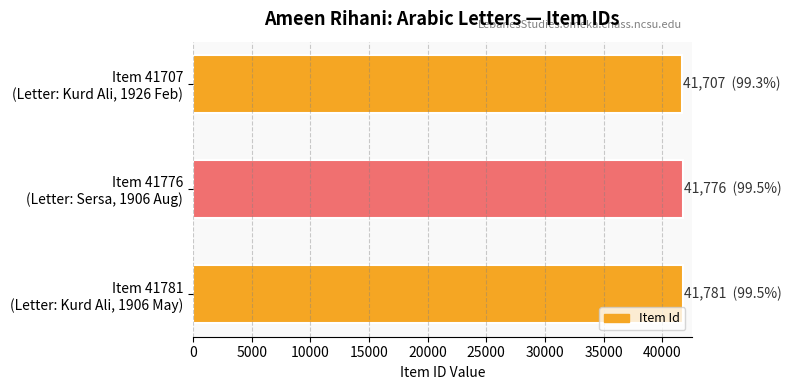

What is the average value?

41755